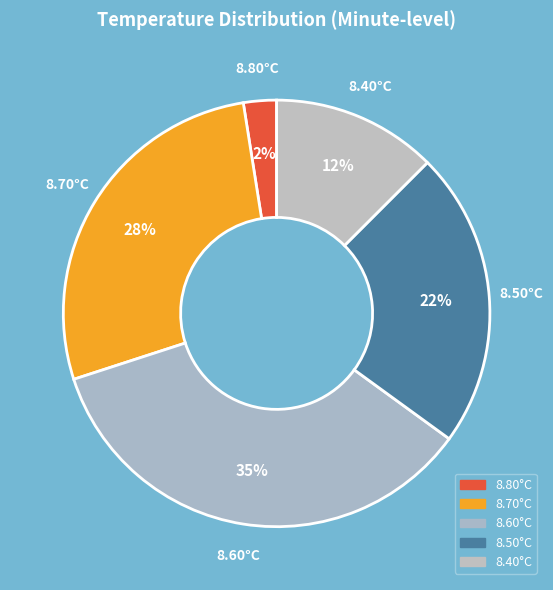

Count the number of slices in the pie.

5